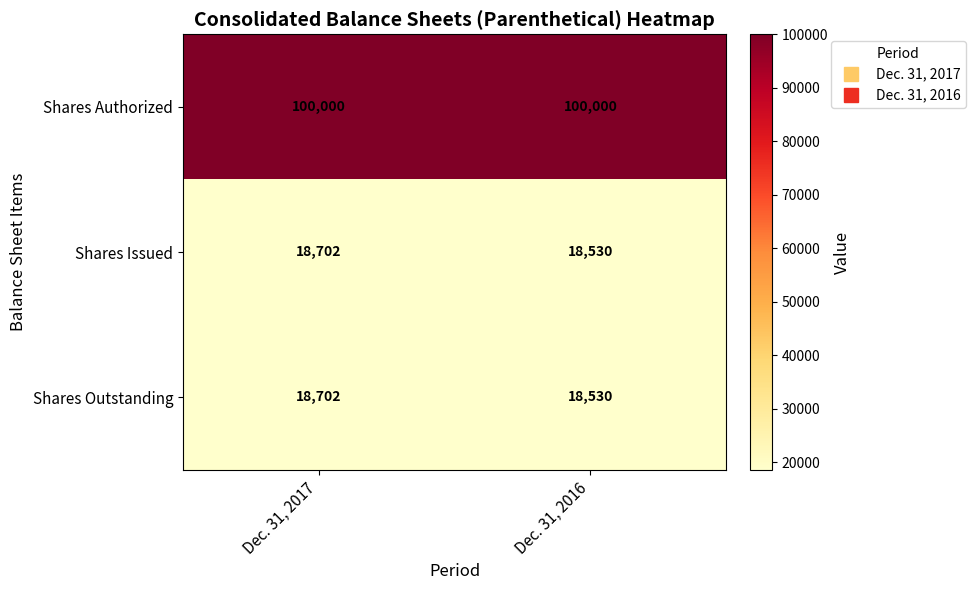

Which series has the largest total across all categories?

Shares Authorized